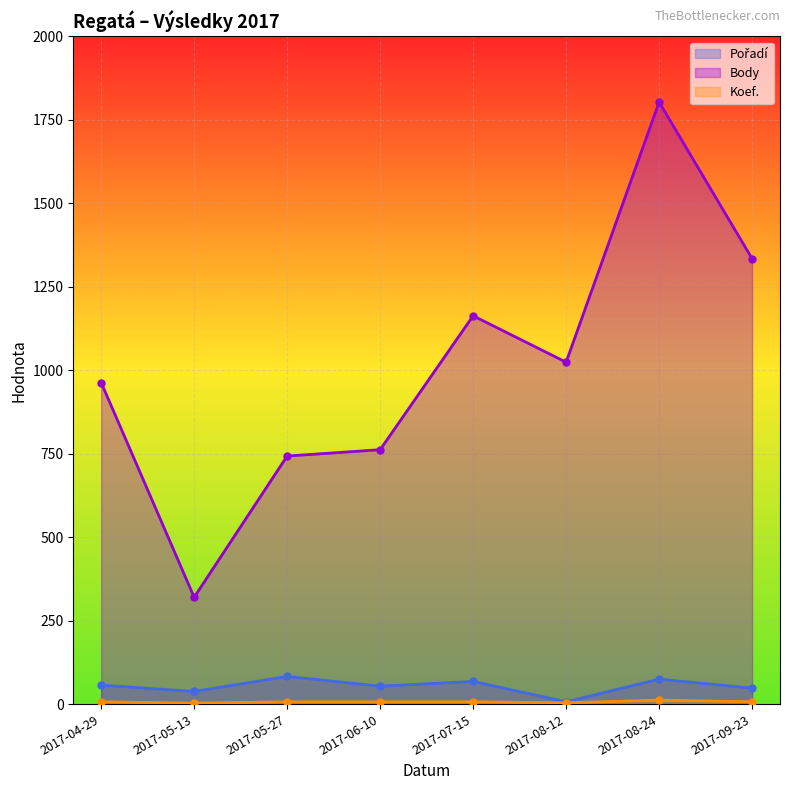

Reading left to right, list all the values displayed in this chart.

Pořadí: 2017-04-29=57	2017-05-13=38	2017-05-27=83	2017-06-10=54	2017-07-15=68	2017-08-12=7	2017-08-24=75	2017-09-23=48
Body: 2017-04-29=963	2017-05-13=320	2017-05-27=743	2017-06-10=762	2017-07-15=1163	2017-08-12=1024	2017-08-24=1803	2017-09-23=1334
Koef.: 2017-04-29=7	2017-05-13=3	2017-05-27=7	2017-06-10=7	2017-07-15=7	2017-08-12=4	2017-08-24=12	2017-09-23=7